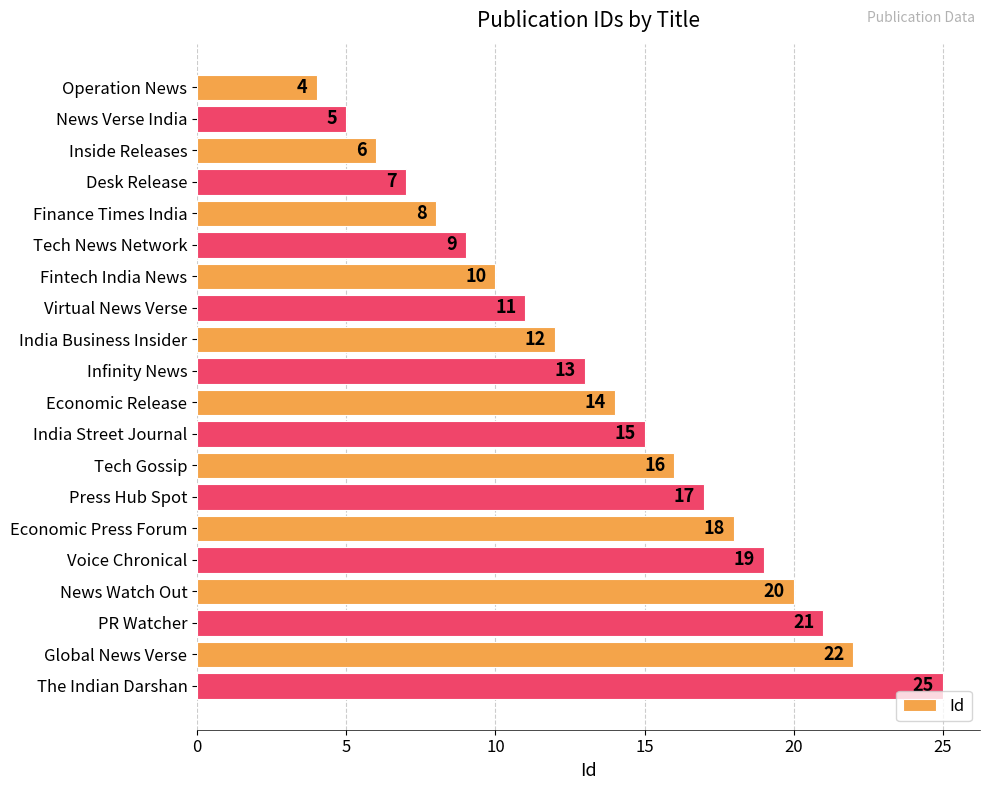

What is the label of the 9th bar from the top?

India Business Insider